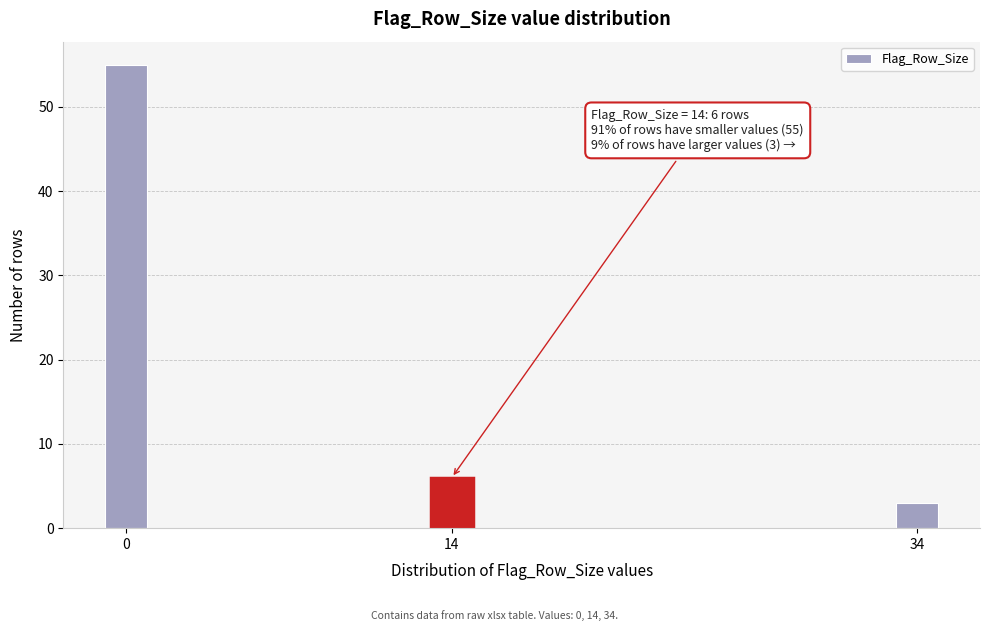

Reading right to left, list all the values displayed in this chart.

3	6	55